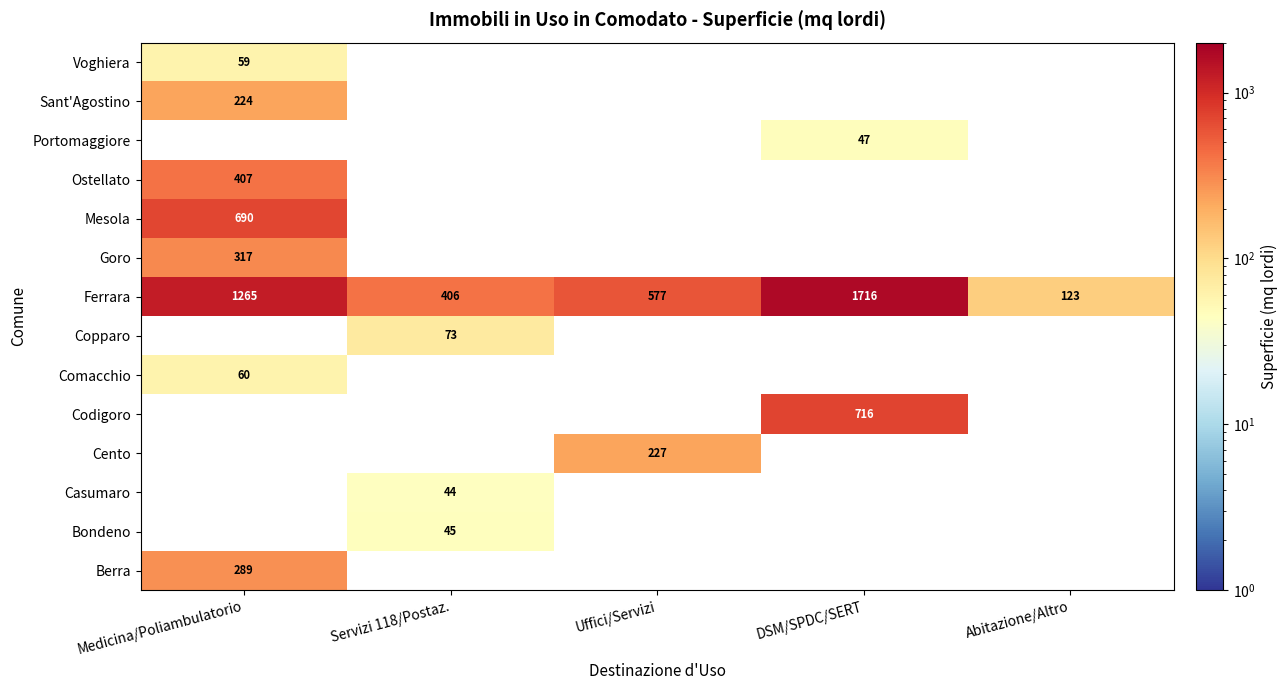

Is it true that Comacchio equals 60 at Medicina/Poliambulatorio?

True